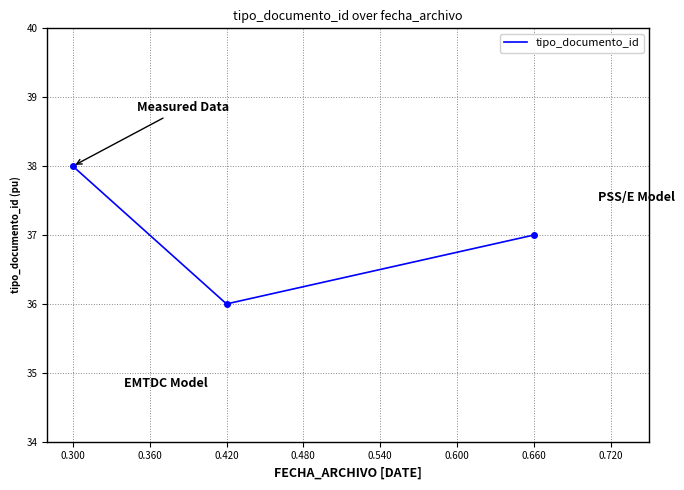

True or false: the data shows 9 at 0.300.

False